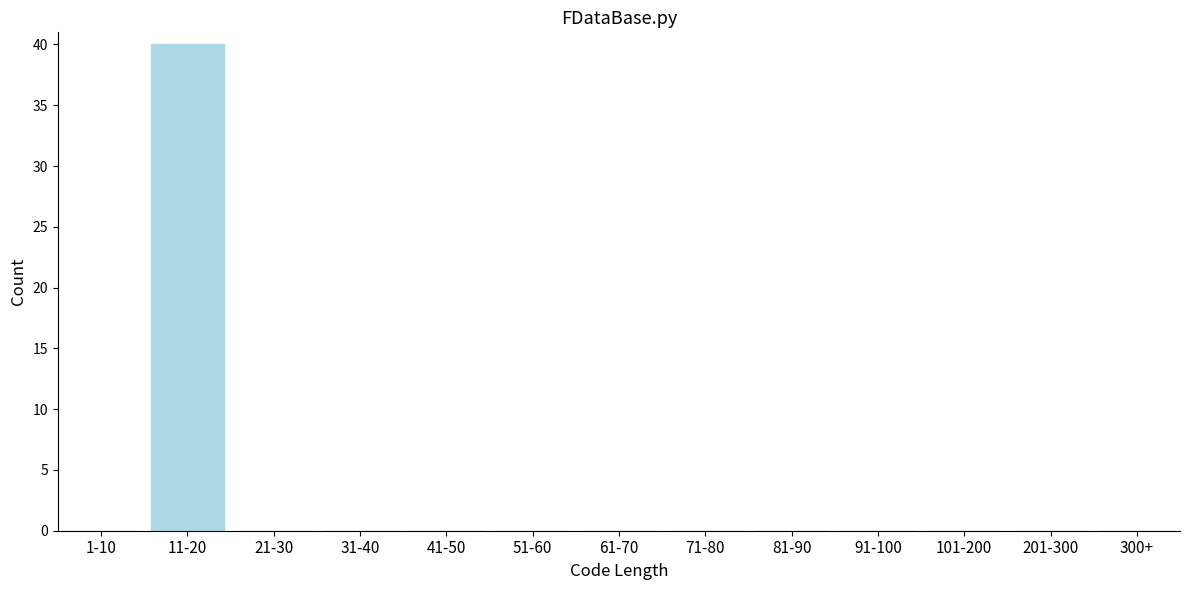

Reading right to left, extract all data points from this chart.

300+=0	201-300=0	101-200=0	91-100=0	81-90=0	71-80=0	61-70=0	51-60=0	41-50=0	31-40=0	21-30=0	11-20=40	1-10=0